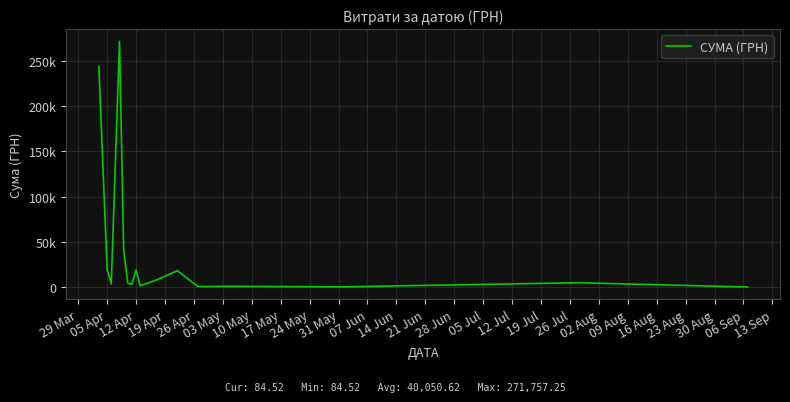

Does the chart have visible grid lines?

Yes